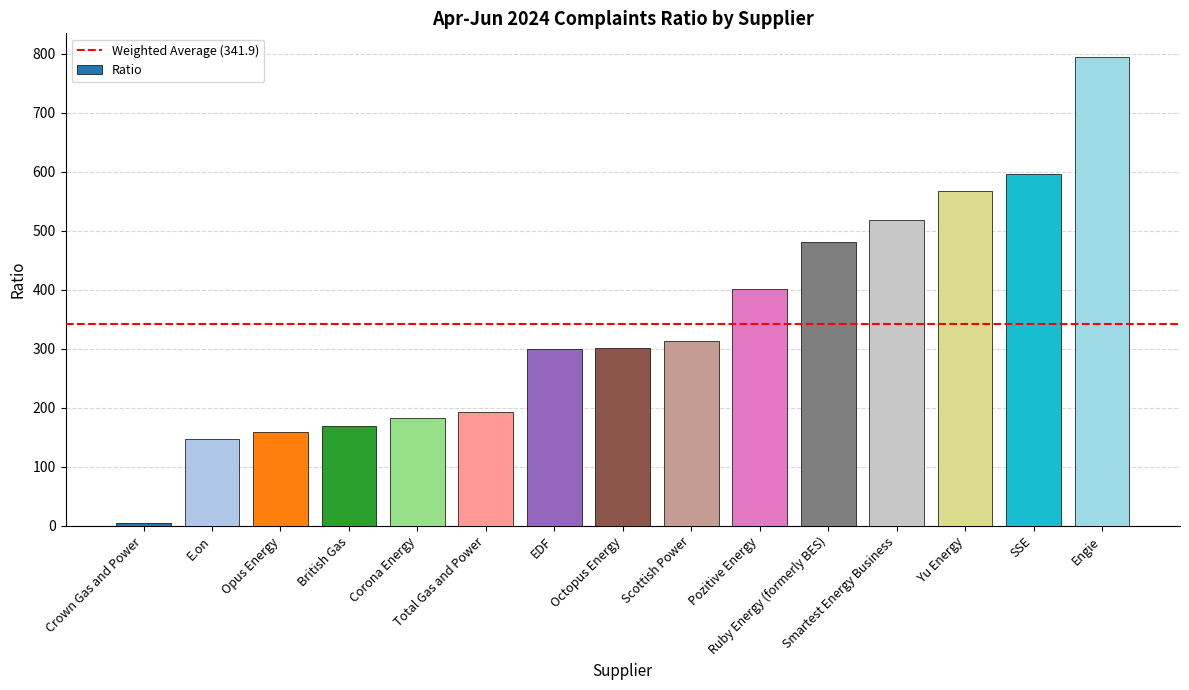

At which label is the value closest to 399?

Pozitive Energy